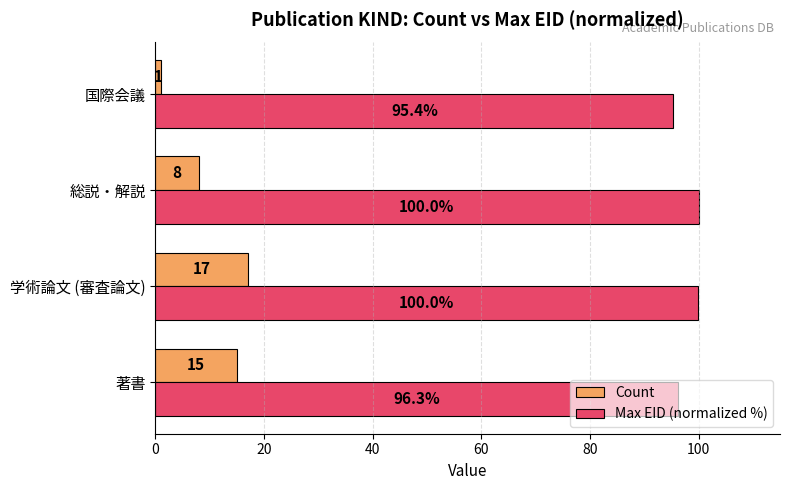

How many distinct data groups are displayed?

2